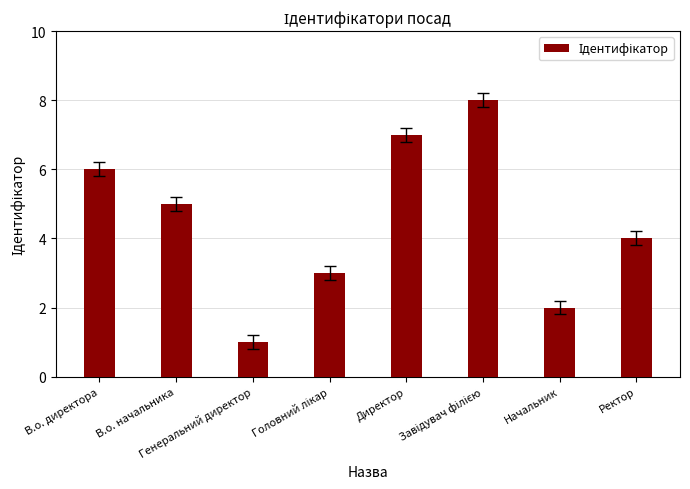

What is the greatest value displayed?

8